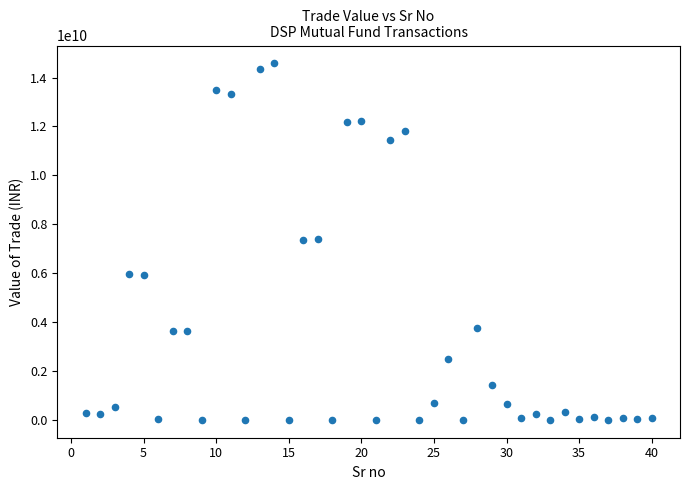

What is the range of X values (max minus min)?

39.0